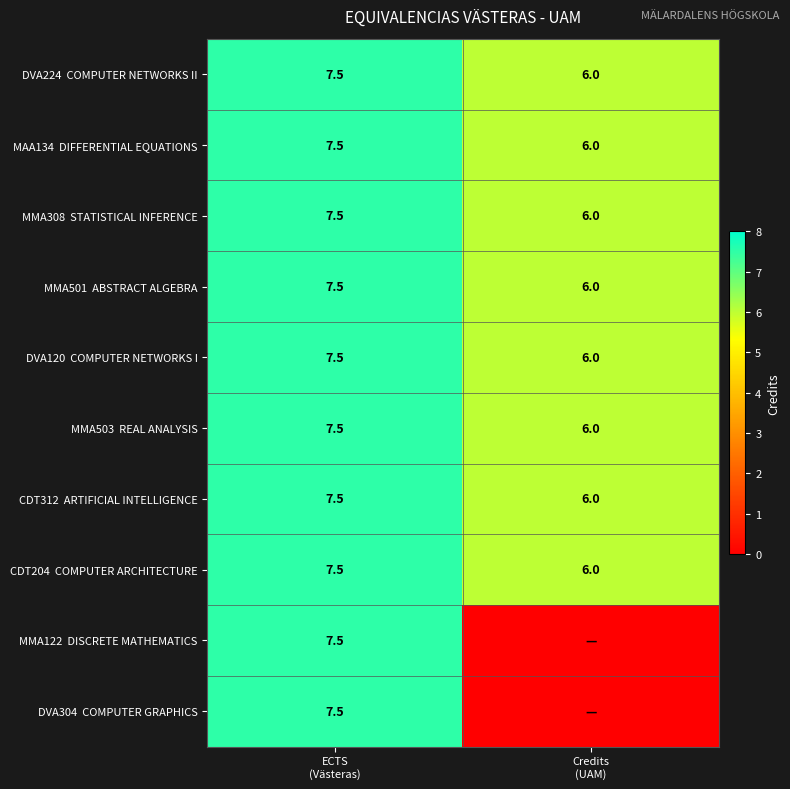

What is the difference between the DVA120 COMPUTER NETWORKS I values at Credits (UAM) and ECTS (Västeras)?

1.5